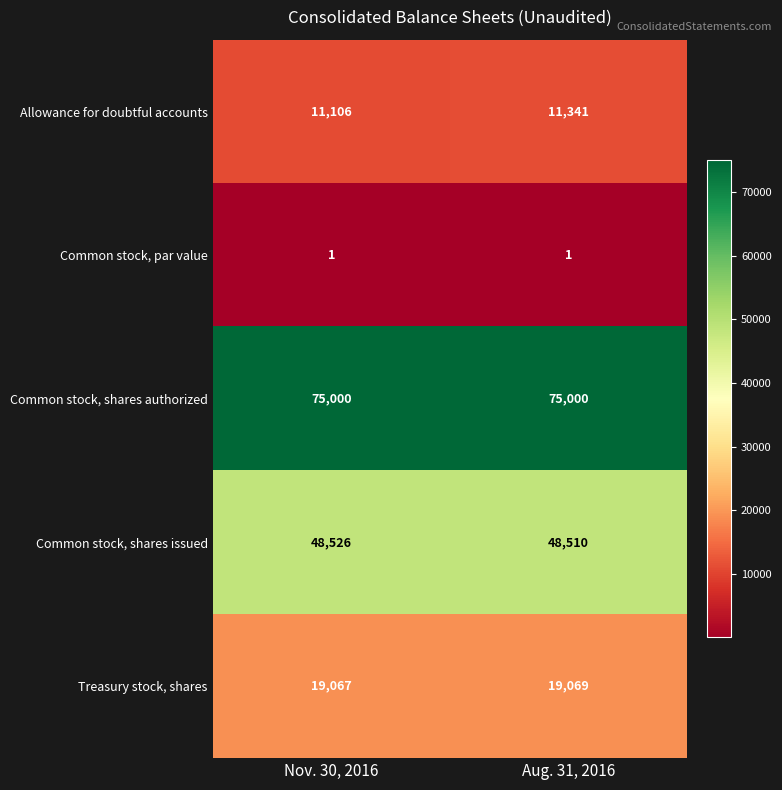

Reading right to left, what are all the values shown in this chart?

Allowance for doubtful accounts: 11341	11106
Common stock, par value: 1	1
Common stock, shares authorized: 75000	75000
Common stock, shares issued: 48510	48526
Treasury stock, shares: 19069	19067